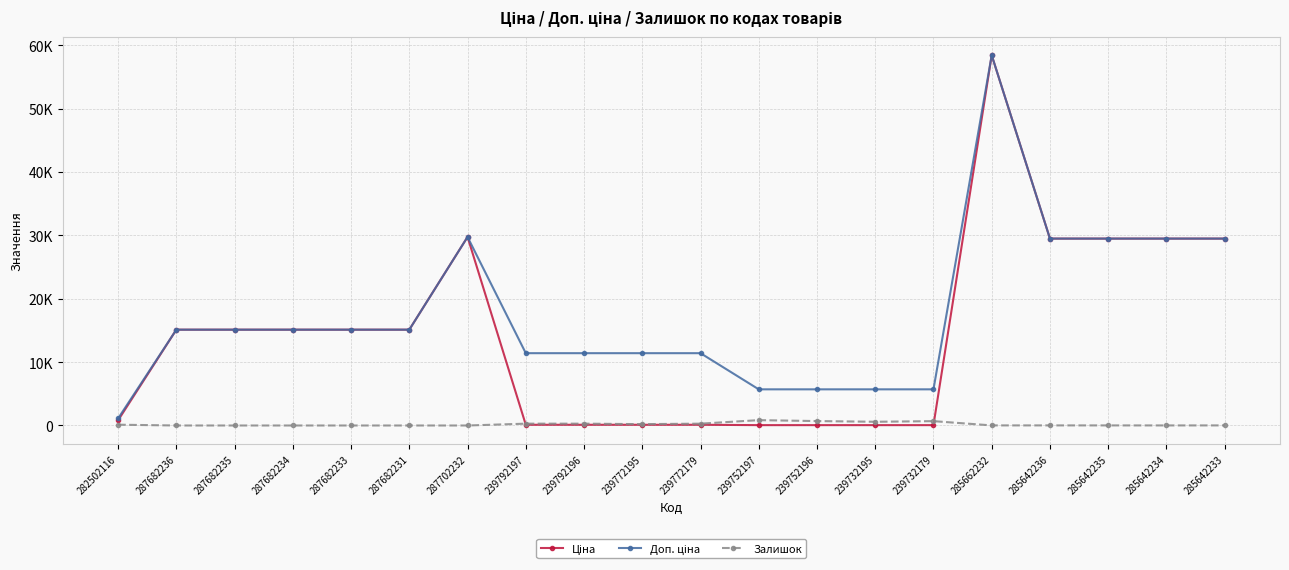

What is the spread (max minus min) of values at 285642234?

29481.5